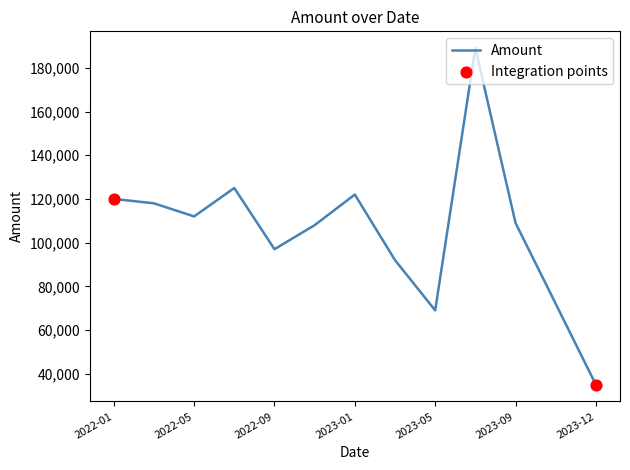

What is the smallest value displayed?

35000